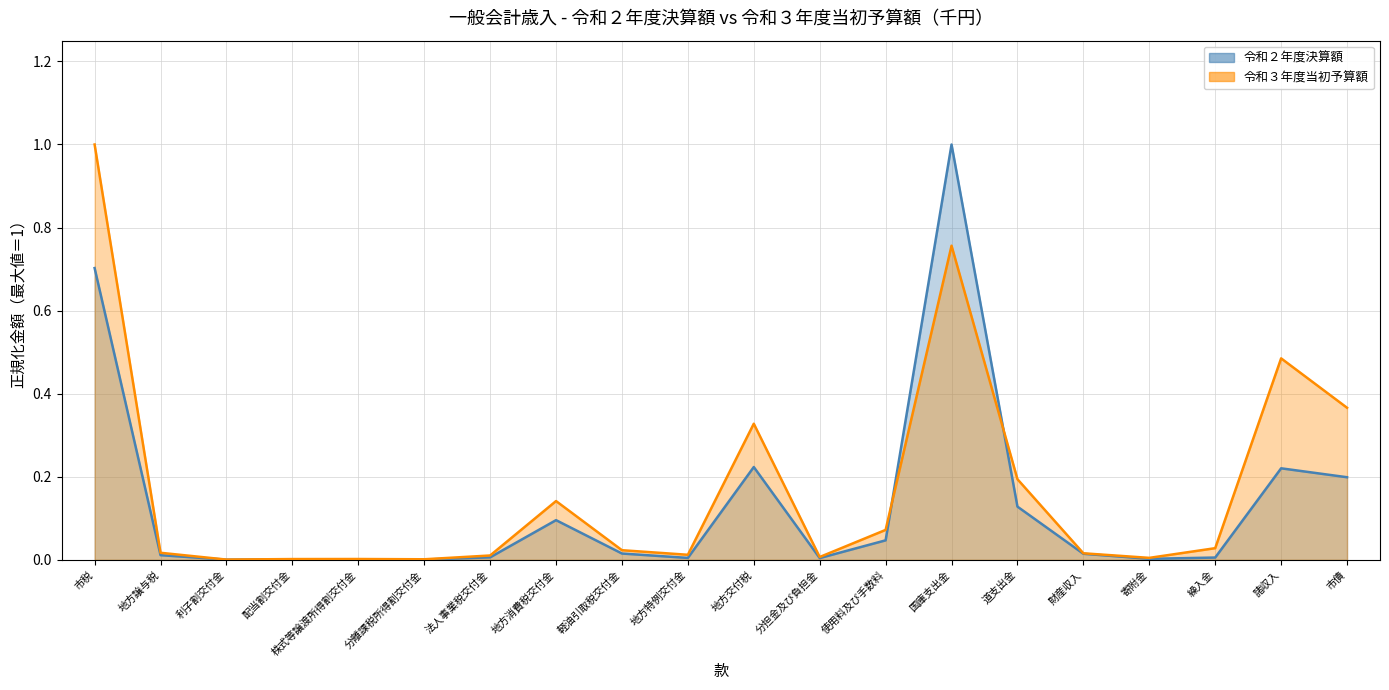

How many lines are shown in the chart?

2